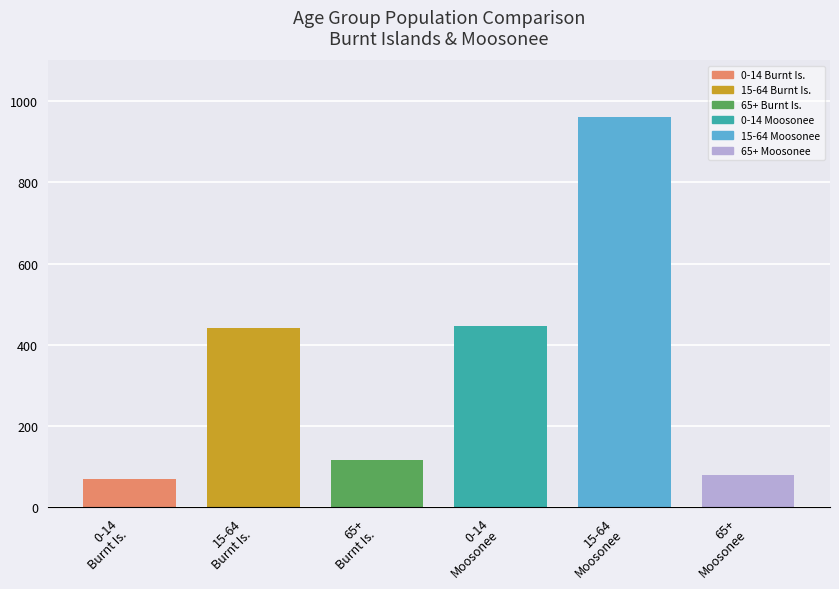

What is the minimum value shown in the chart?

70